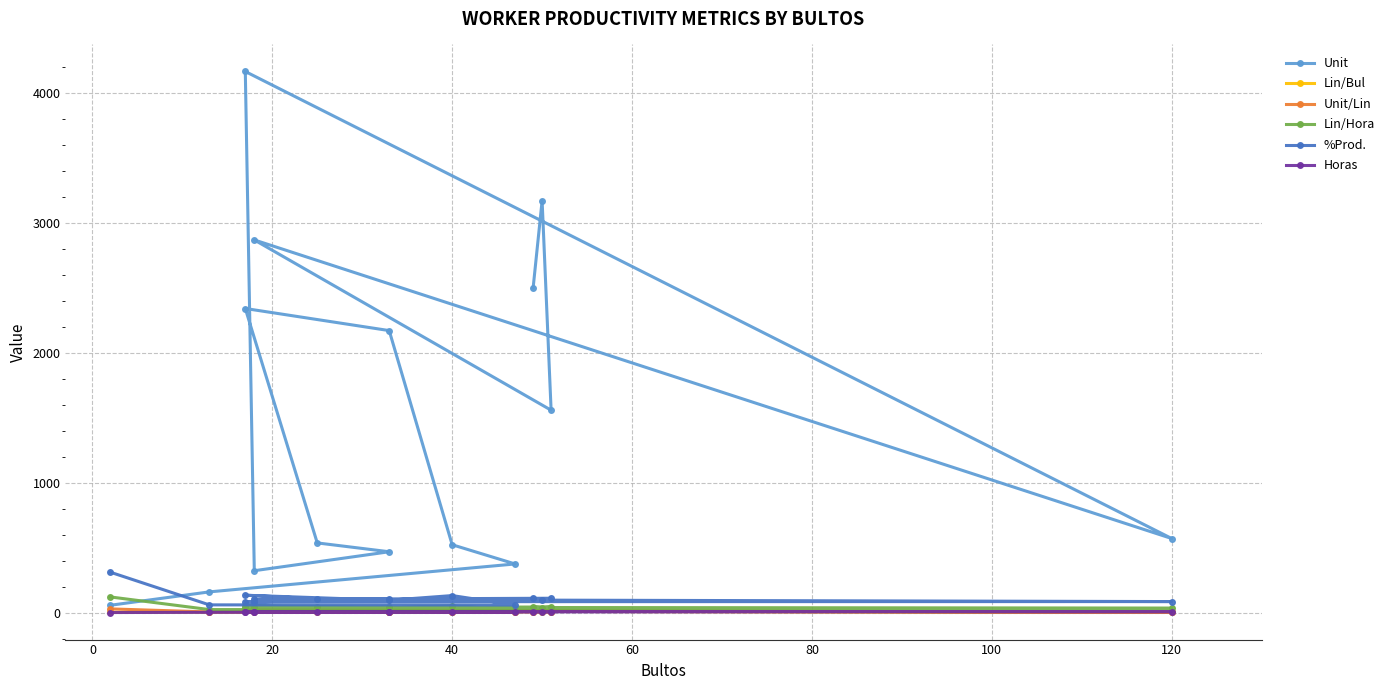

At 13, list the series in order from smallest to largest.

Horas, Lin/Bul, Unit/Lin, Lin/Hora, %Prod., Unit